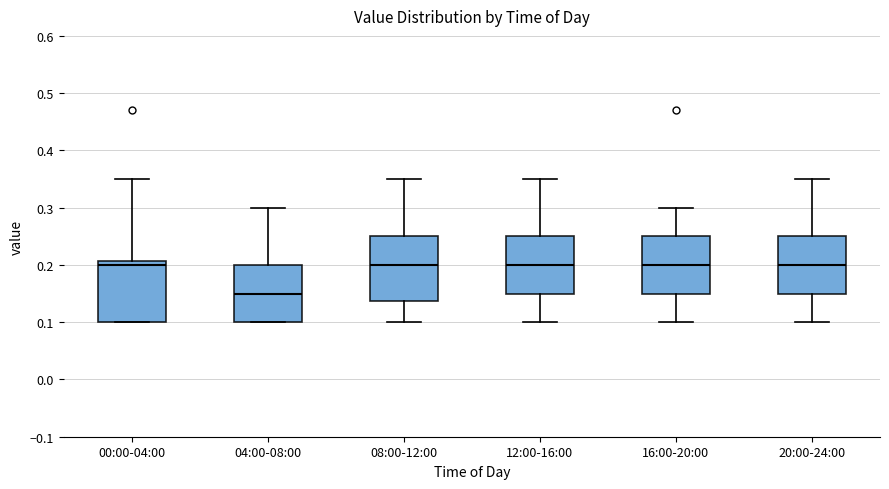

Reading left to right, read every box against the y-axis: the position of its median line, the range the box covers, and the ends of its whiskers. The values are not printed on the chart, so give them approximately, as read against the axis.

00:00-04:00: median 0.20, box 0.10 to 0.21, whiskers 0.10 to 0.35
04:00-08:00: median 0.15, box 0.10 to 0.20, whiskers 0.10 to 0.30
08:00-12:00: median 0.20, box 0.14 to 0.25, whiskers 0.10 to 0.35
12:00-16:00: median 0.20, box 0.15 to 0.25, whiskers 0.10 to 0.35
16:00-20:00: median 0.20, box 0.15 to 0.25, whiskers 0.10 to 0.30
20:00-24:00: median 0.20, box 0.15 to 0.25, whiskers 0.10 to 0.35